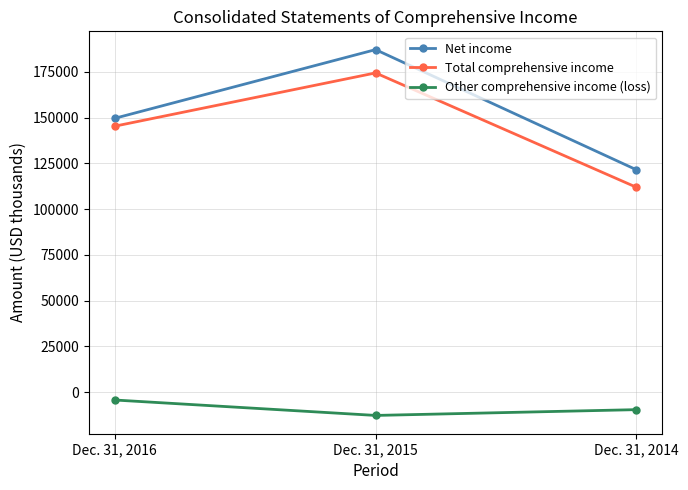

Count the number of data series in this chart.

3